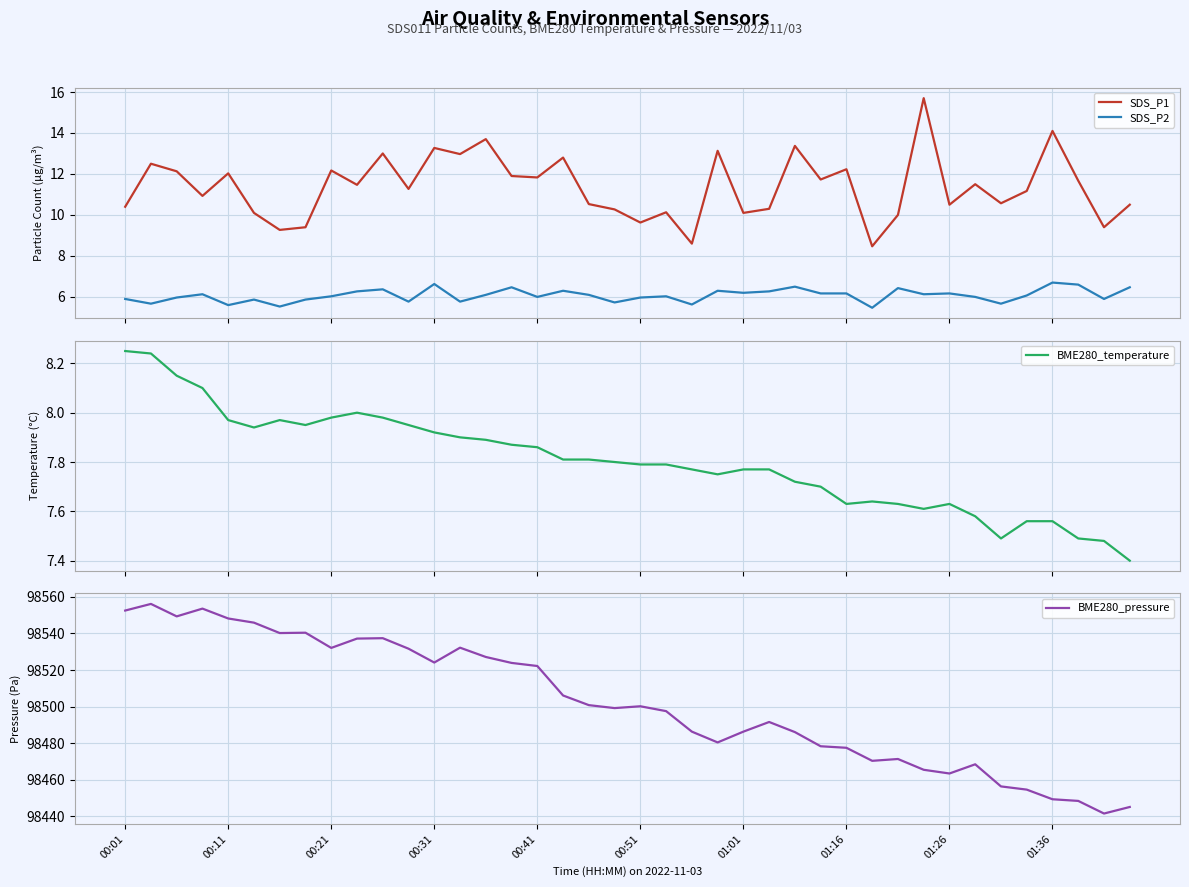

The value of BME280_pressure at 01:26 is 176147.2. True or false?

False